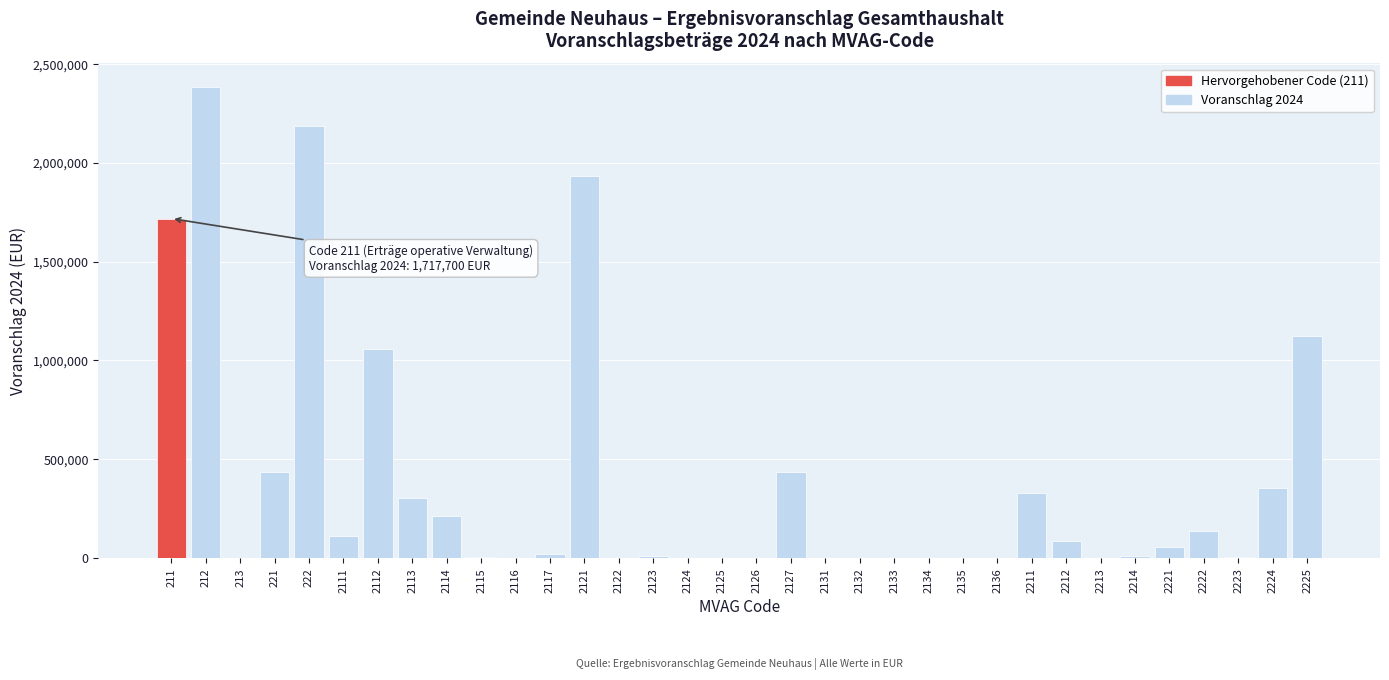

What is the greatest value displayed?

2383300